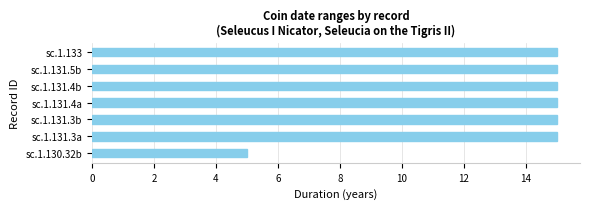

What is the difference between the maximum and minimum values?

10